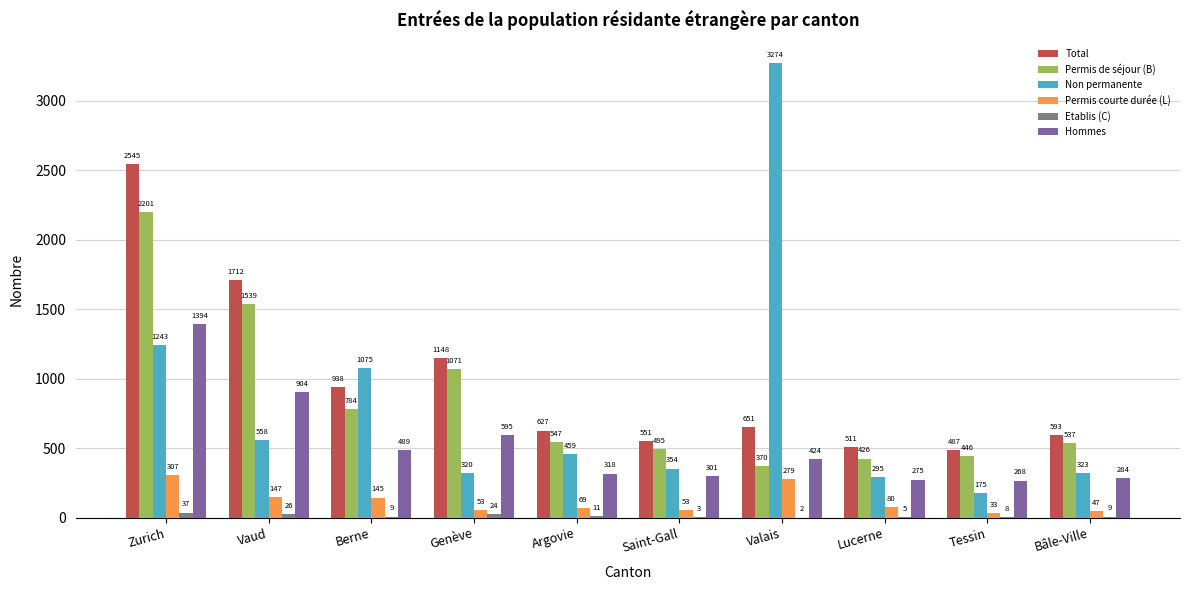

Is it true that Etablis (C) equals 26 at Vaud?

True